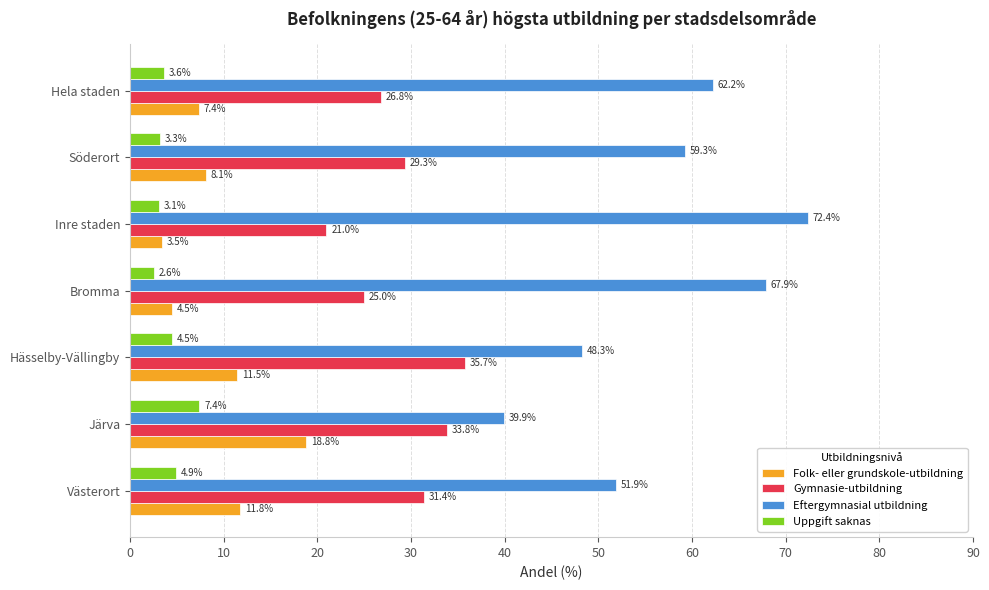

Where is Uppgift saknas nearest to the value 5?

Västerort